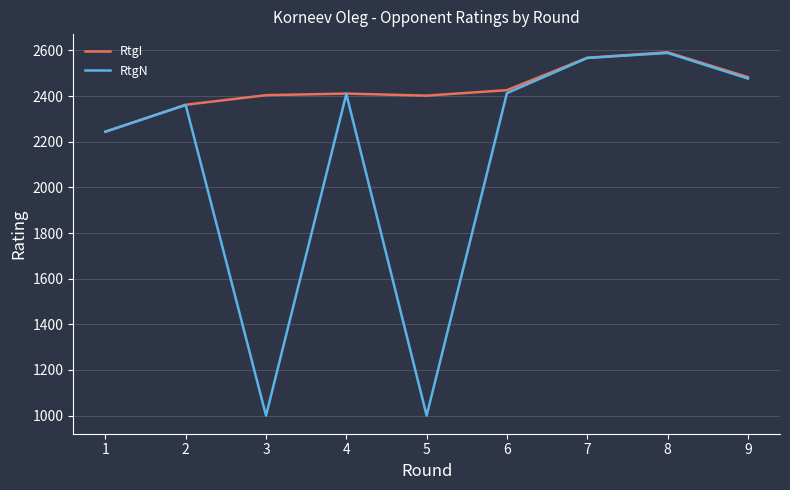

Rank the series by their average value, from lowest to highest.

RtgN, RtgI